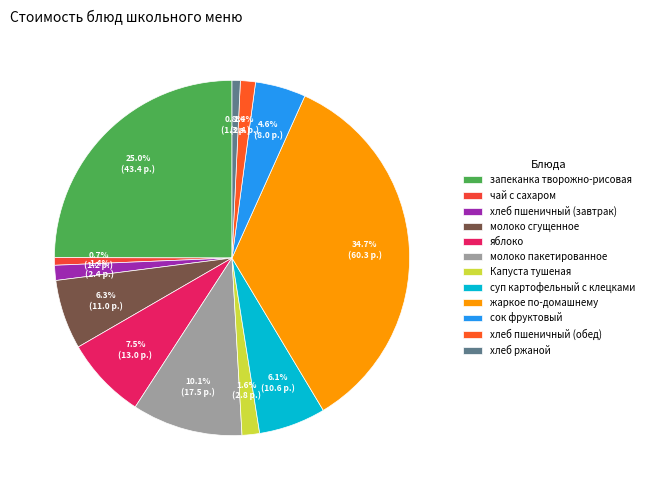

To the nearest percent, what is the average slice percentage?

8%